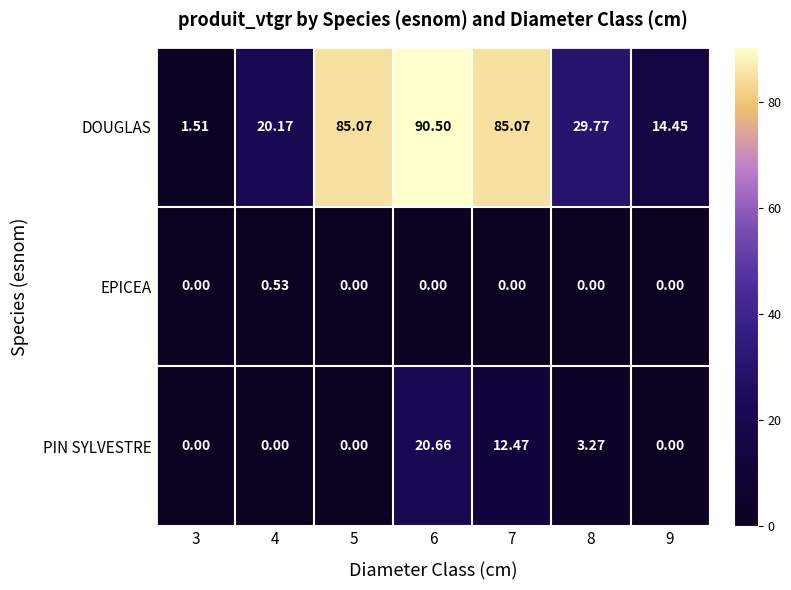

At how many categories does at least one series exceed 74?

3